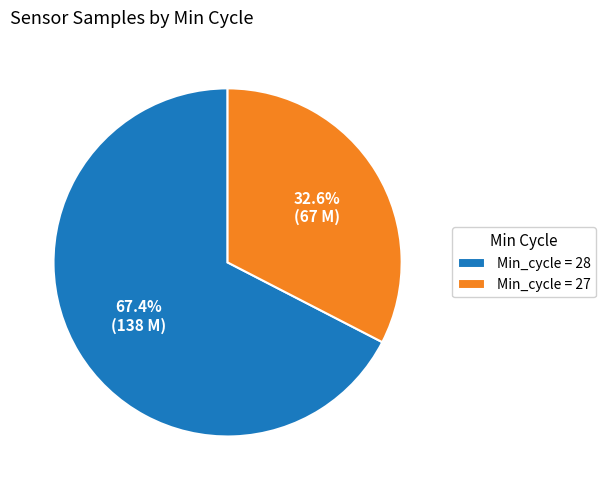

Does Min_cycle = 28 represent more than half of the total?

Yes